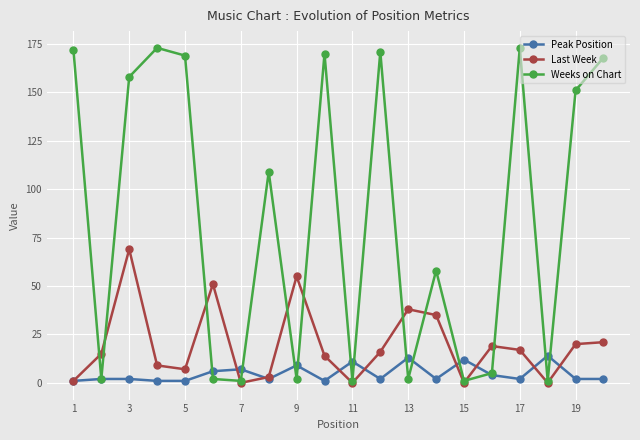

In Last Week, how many points are lower than both neighbors (excluding endpoints)?

5